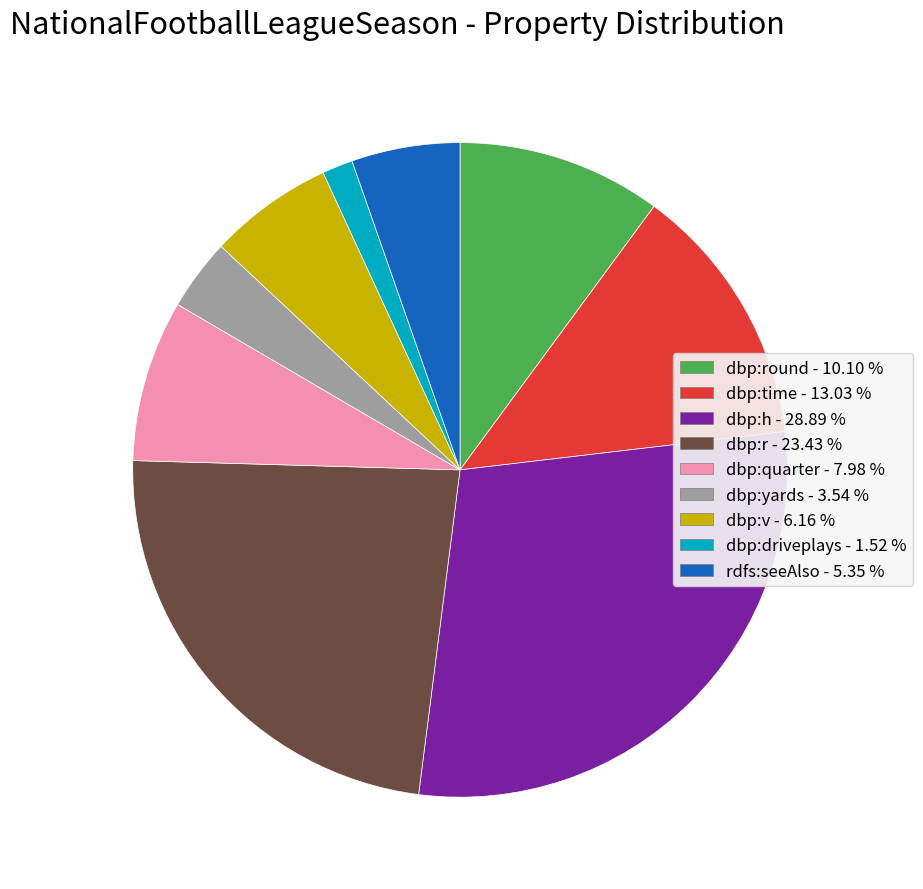

Is there a majority slice in this chart?

No